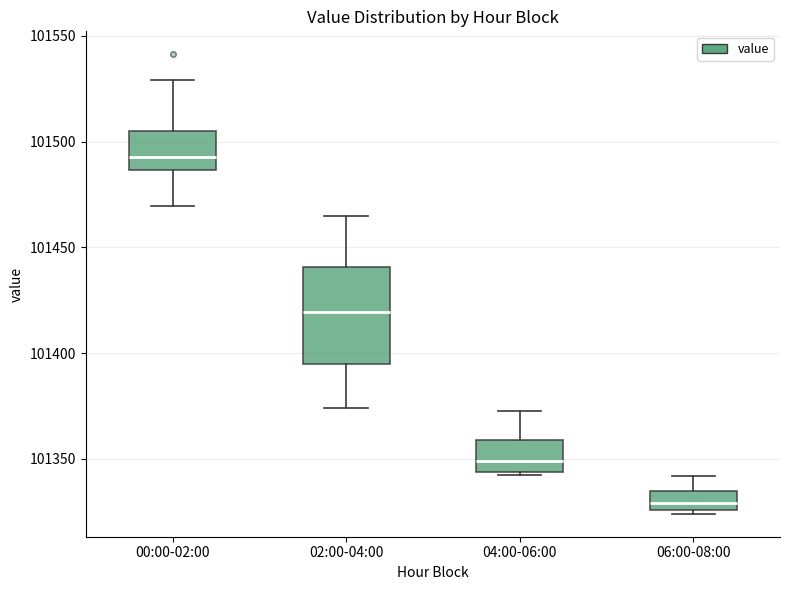

Where is the lower edge of the box for 06:00-08:00 on the y-axis? The values are not printed on the chart, so give them approximately, as read against the axis.

101325